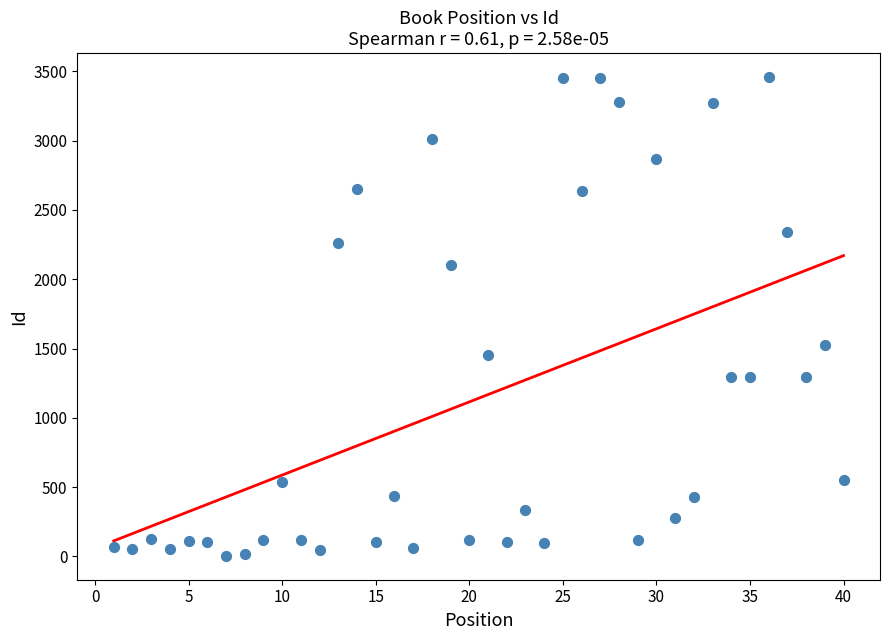

What is the range of X values (max minus min)?

39